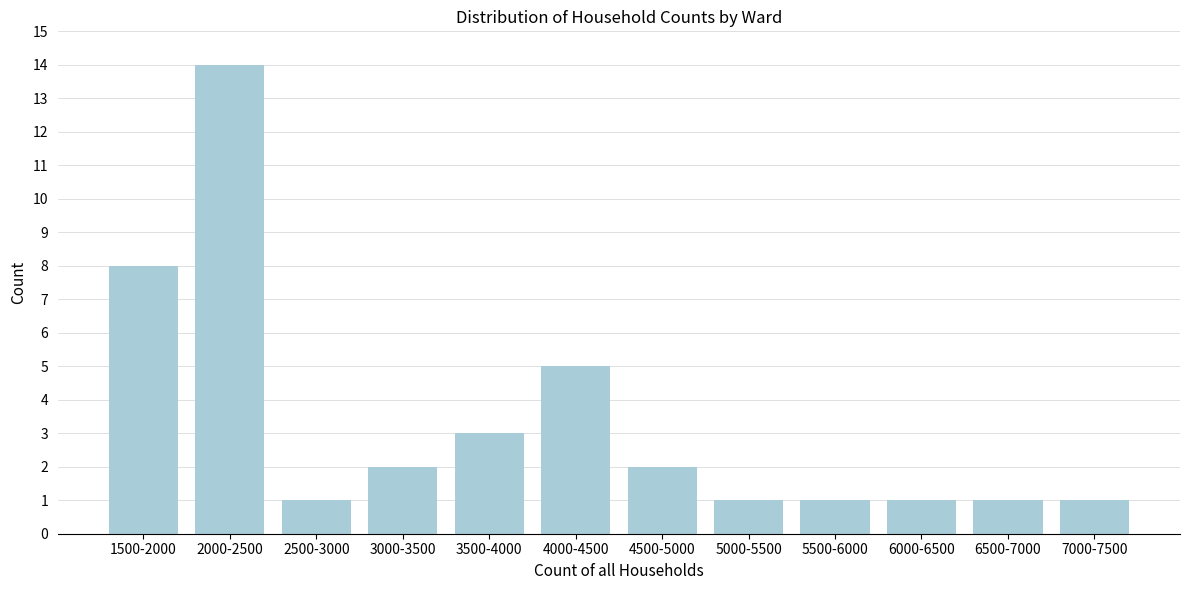

Reading right to left, what are all the values shown in this chart?

1	1	1	1	1	2	5	3	2	1	14	8